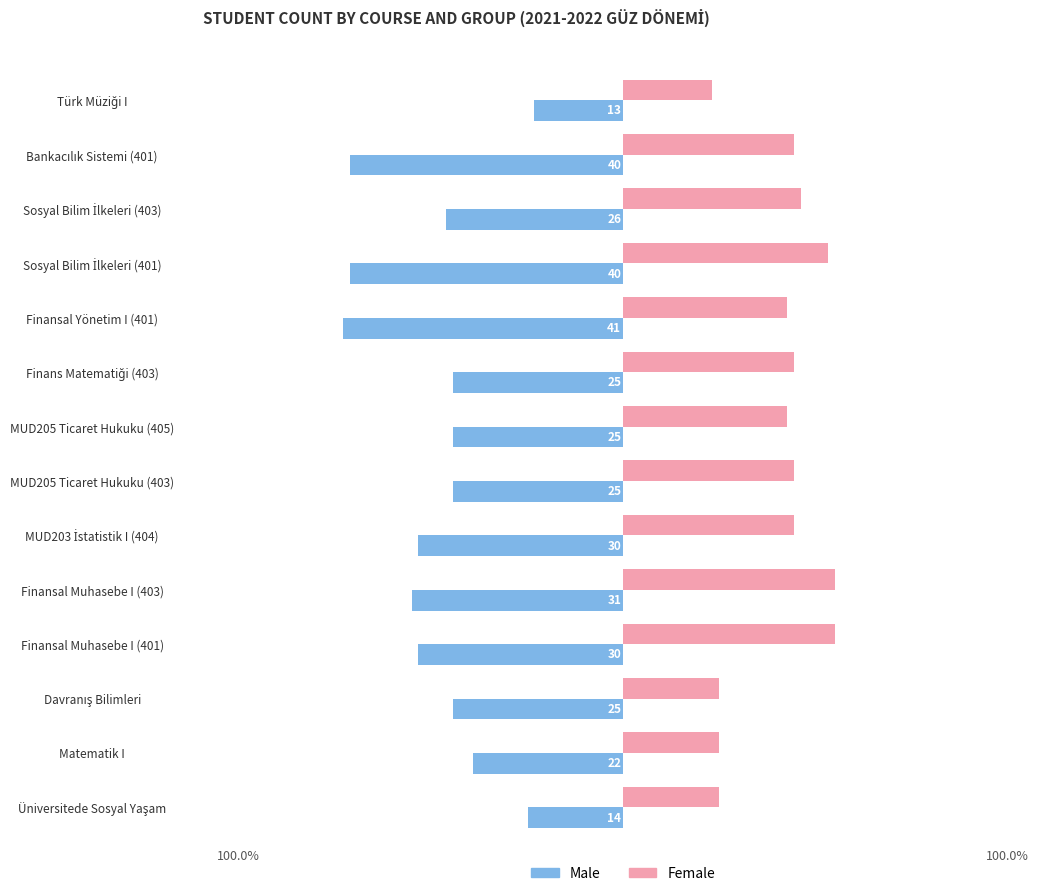

What are all the series names shown in the legend?

Male, Female